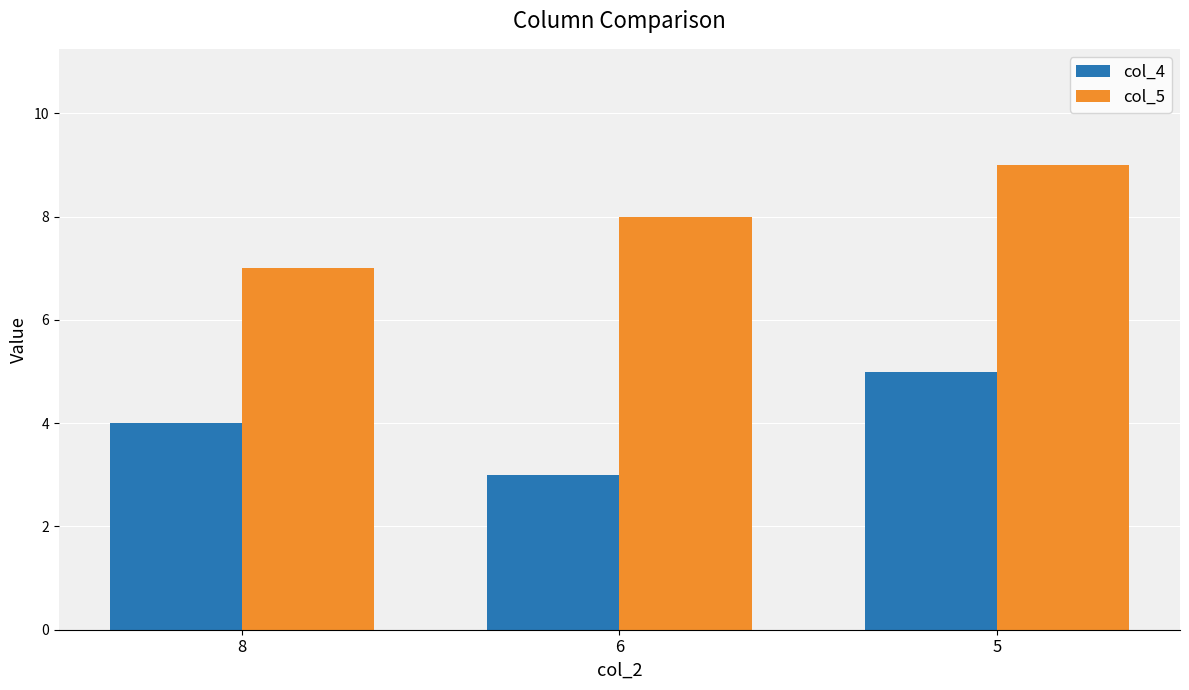

What is the average value of the col_5 series?

8